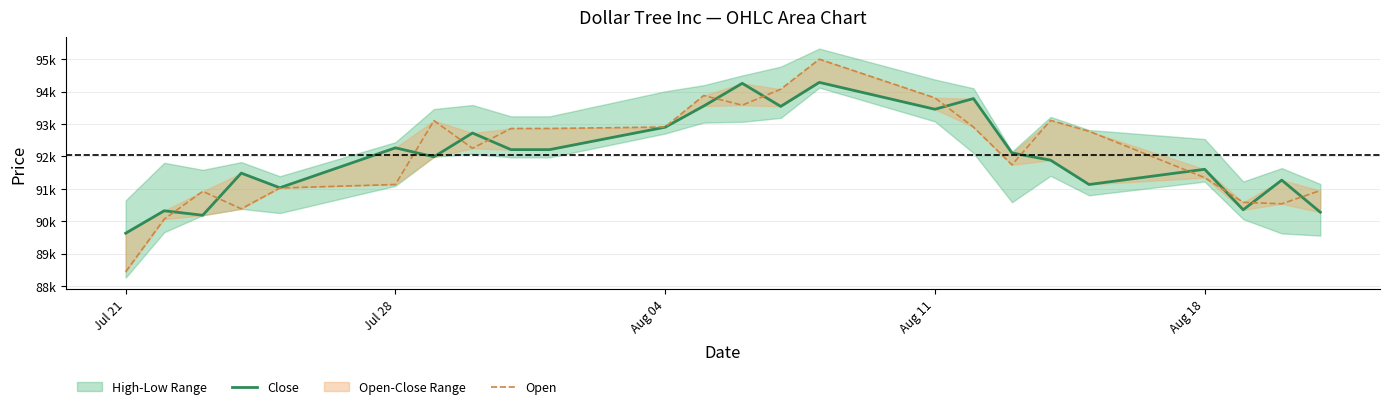

In Open, how many points are higher than both neighbors (excluding endpoints)?

5